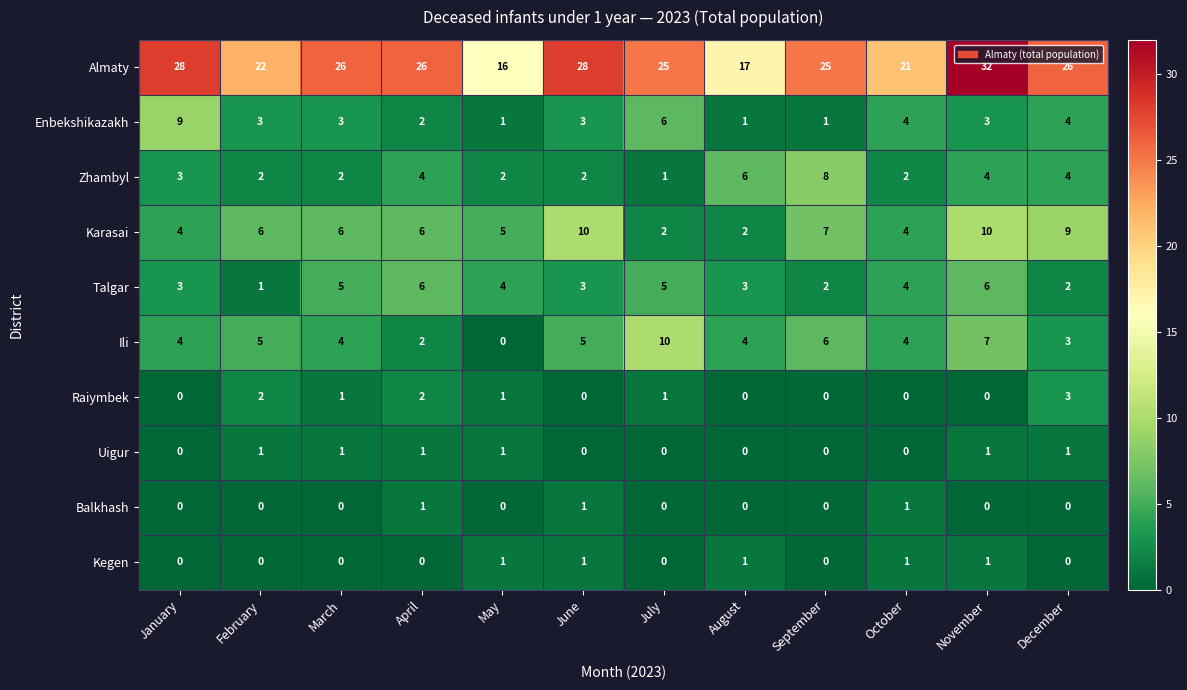

What is the difference between the highest and lowest values at April?

26